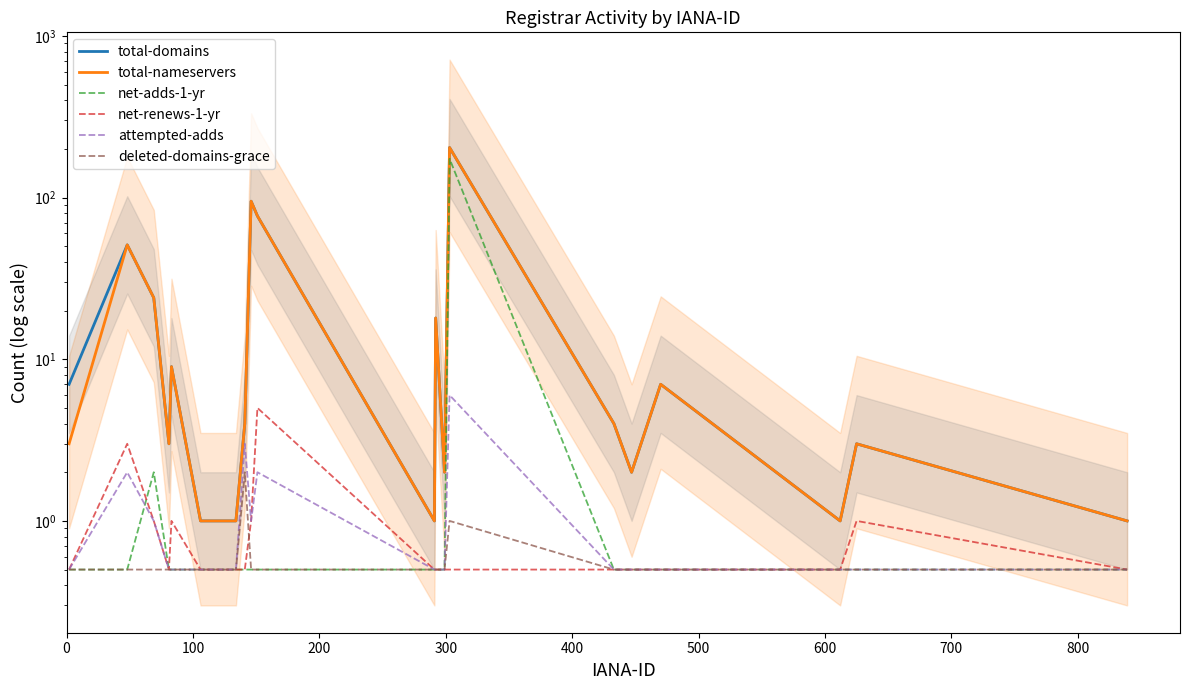

True or false: deleted-domains-grace and net-adds-1-yr intersect in this chart.

False